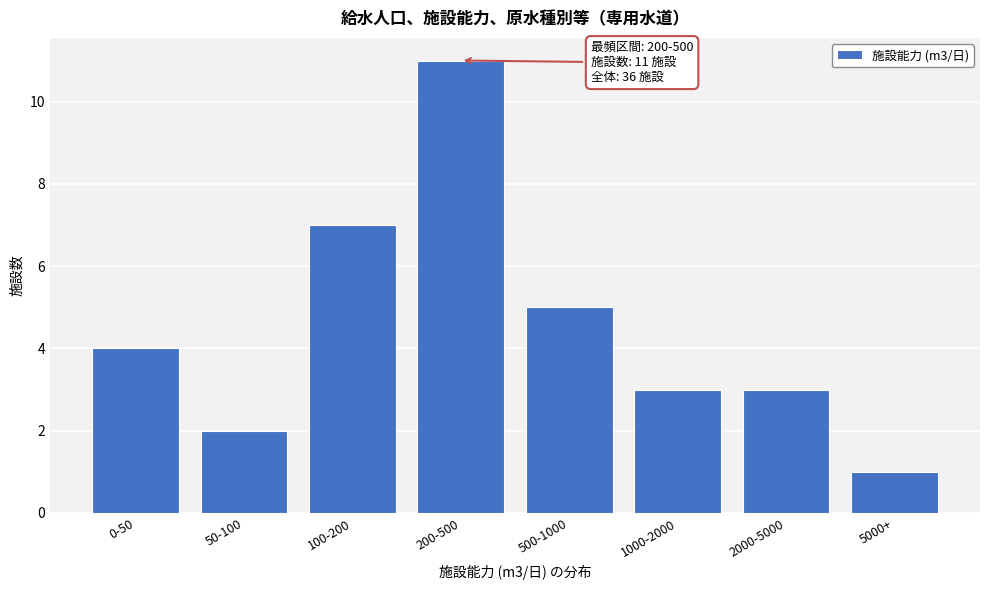

Reading right to left, transcribe all the data shown in this chart.

1	3	3	5	11	7	2	4